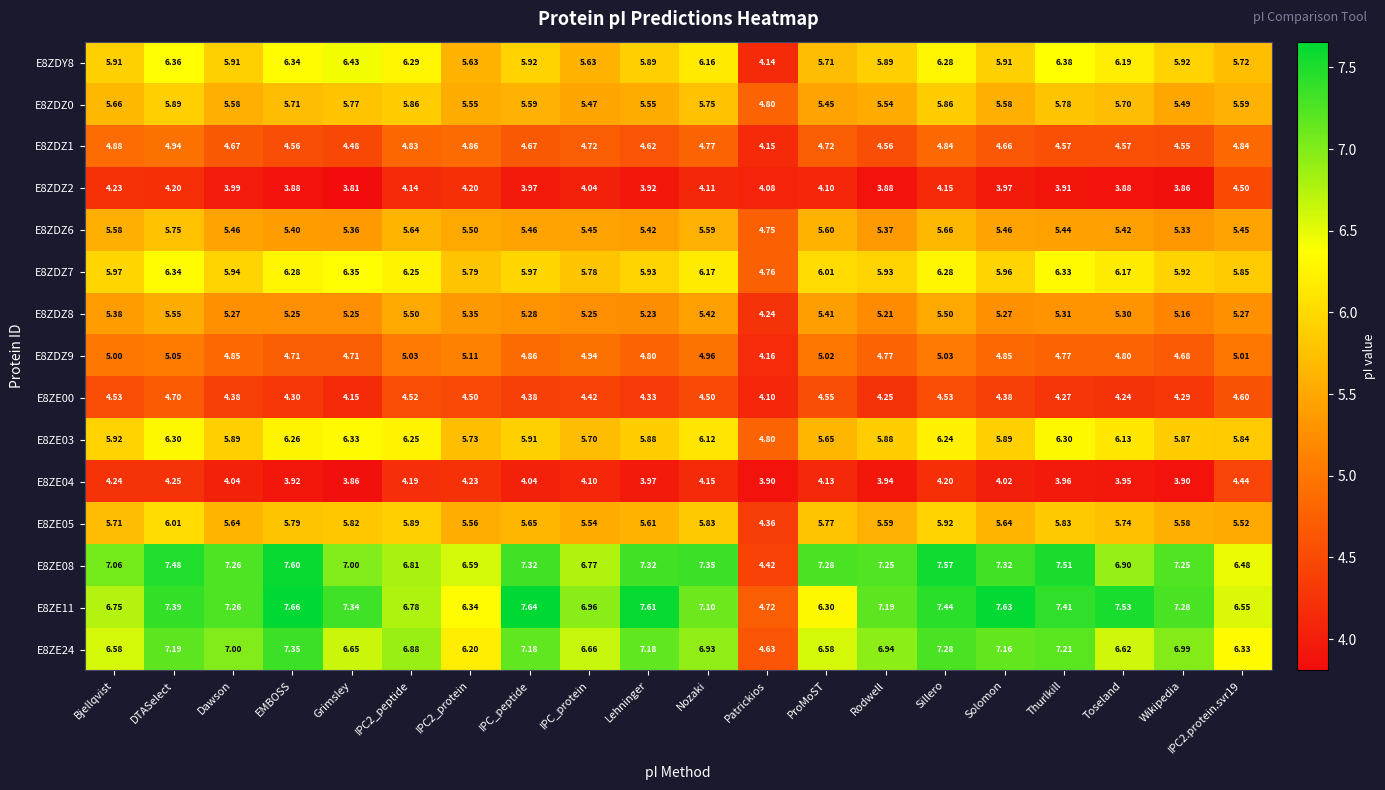

At which label does E8ZE11 first exceed 7?

DTASelect